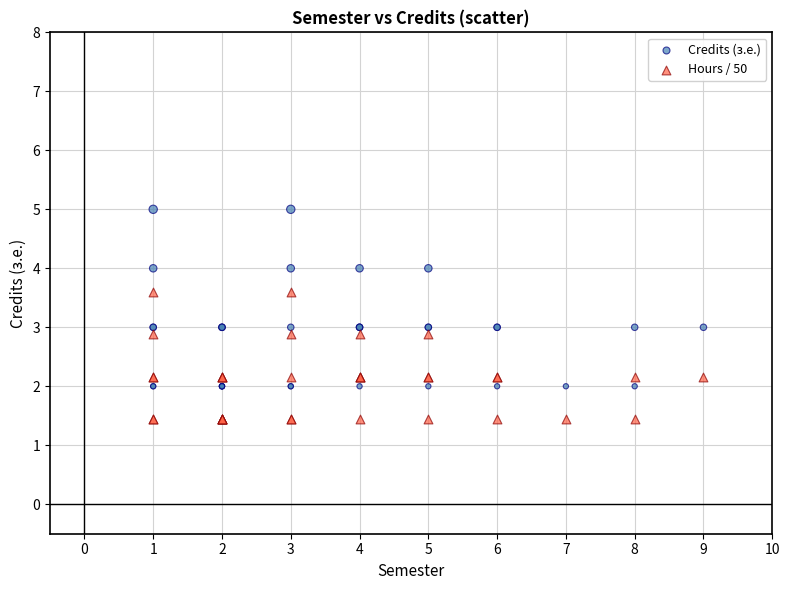

What are all the series names shown in the legend?

Credits (з.е.), Hours / 50